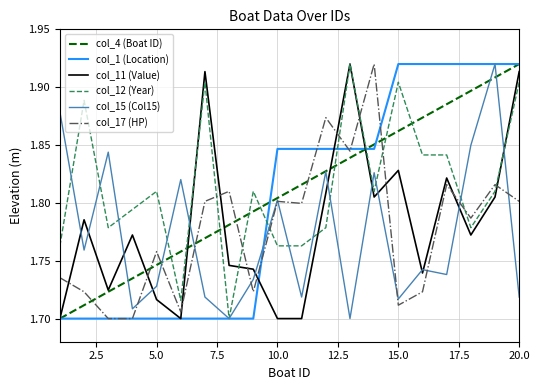

True or false: col_12 (Year) and col_17 (HP) intersect in this chart.

True